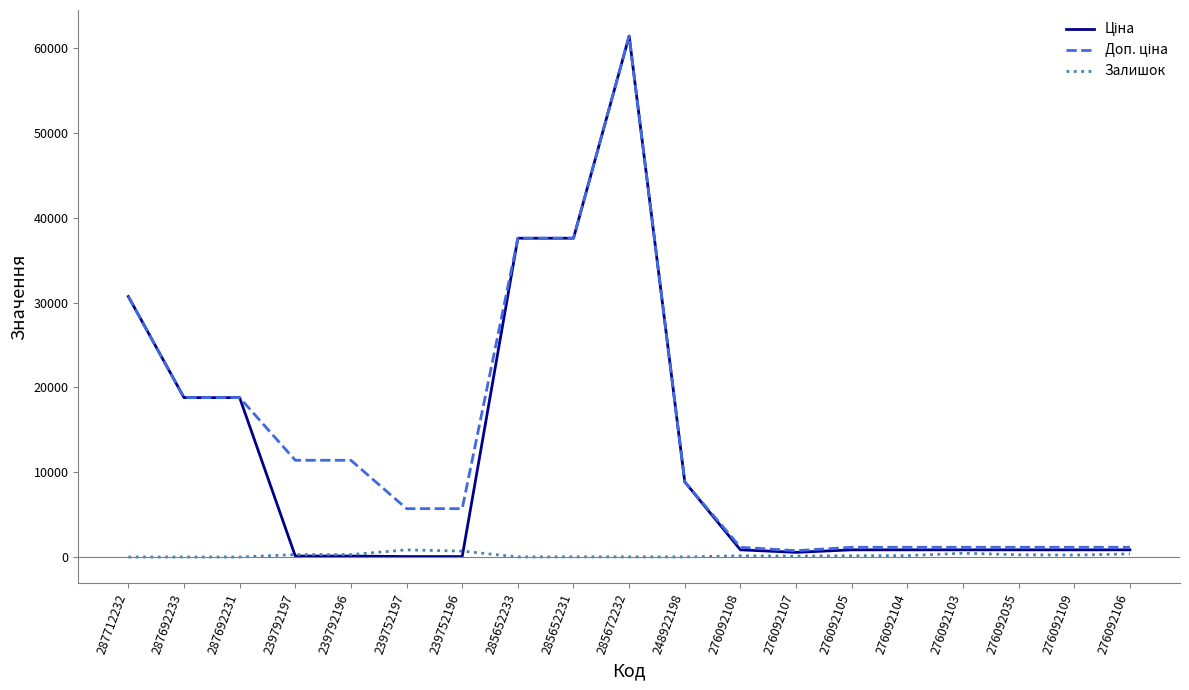

What is the difference between the second highest and second lowest values in the Залишок series?

698.0